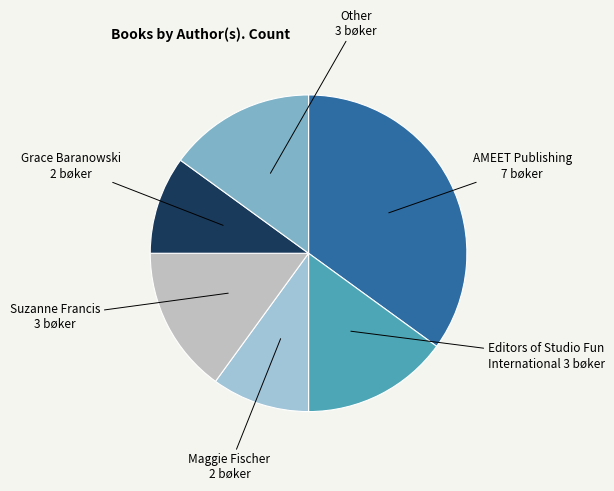

Is there a majority slice in this chart?

No